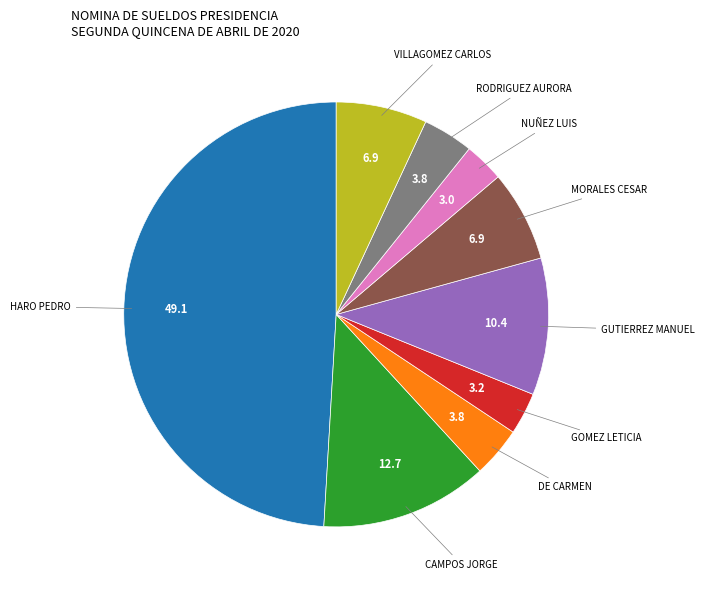

How many slices are in this pie chart?

9